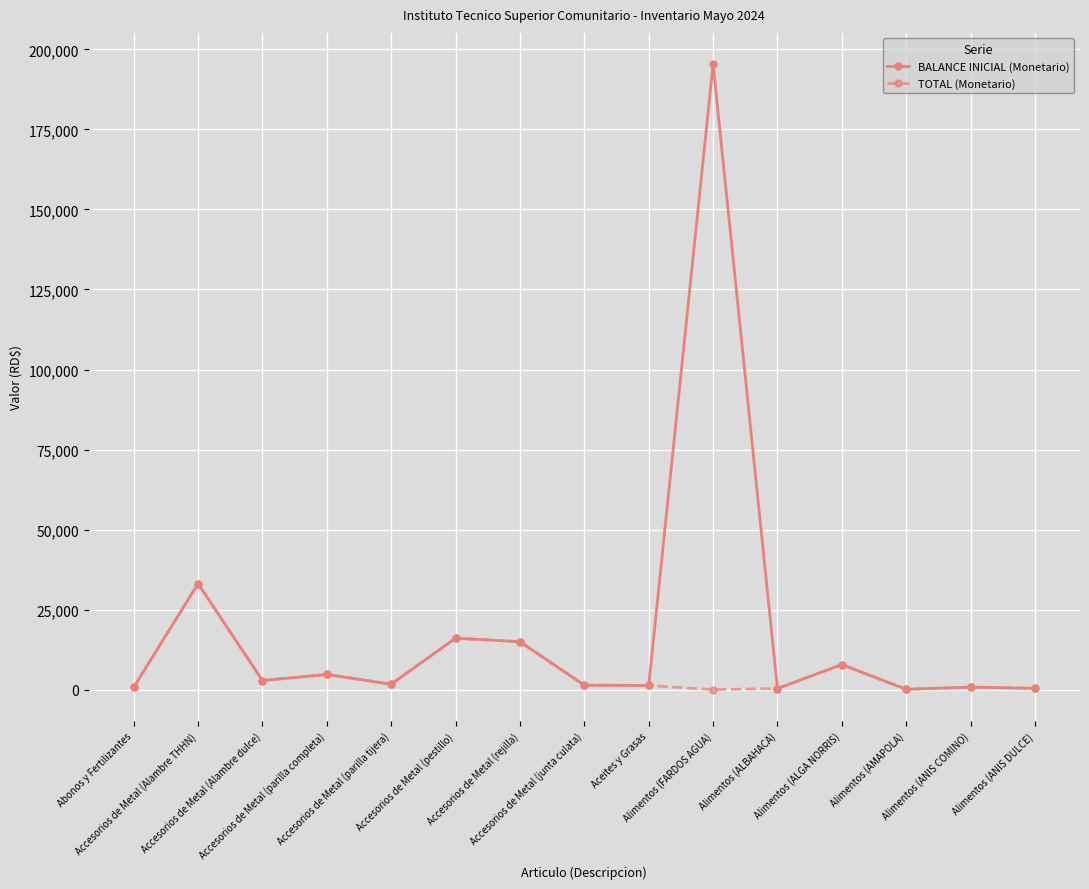

Which series has the widest spread of values?

BALANCE INICIAL (Monetario)